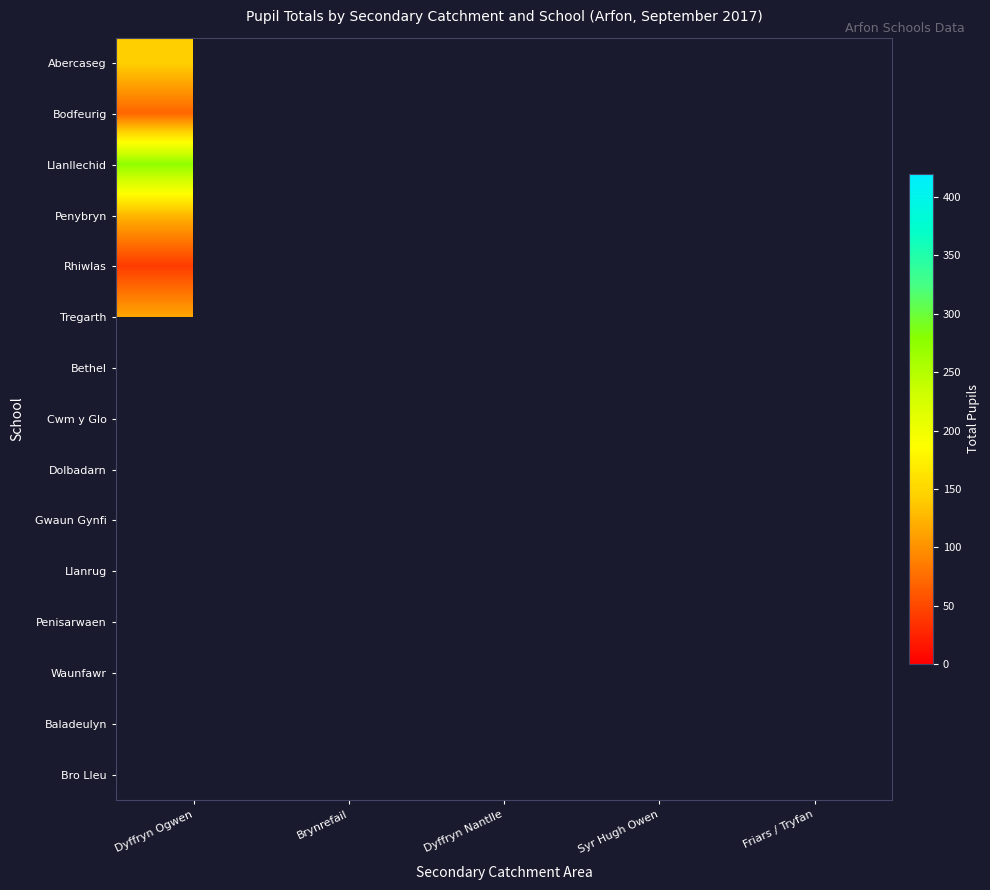

The Dolbadarn series shows 239.7 at Brynrefail. True or false?

False